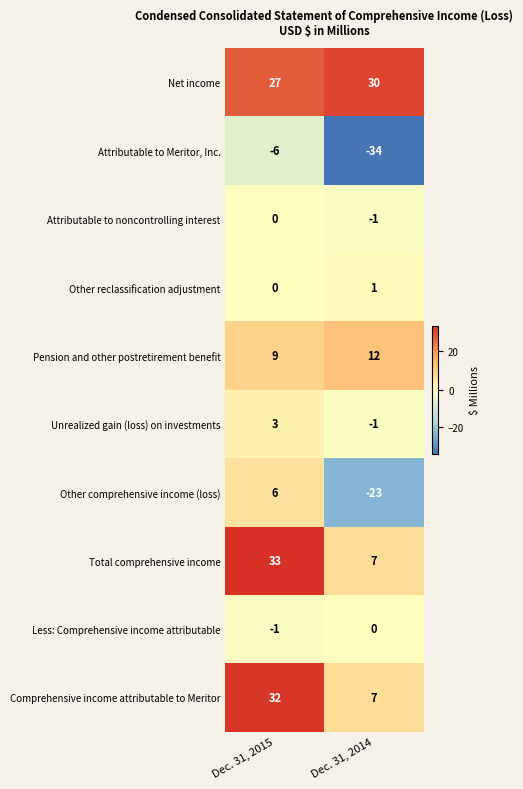

How many categories are shown in the chart?

2